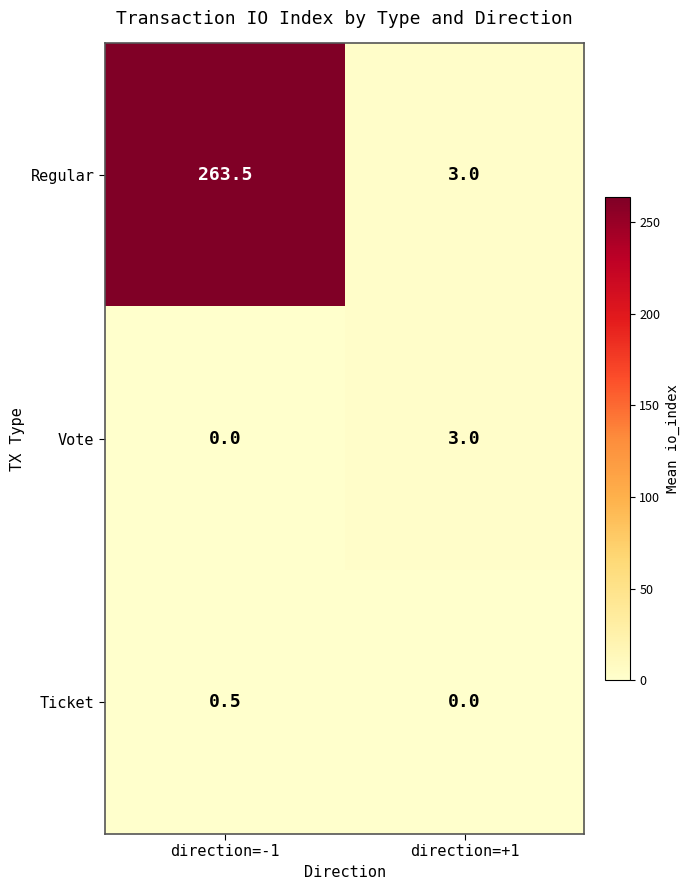

How many values in the Regular series are below 263?

1